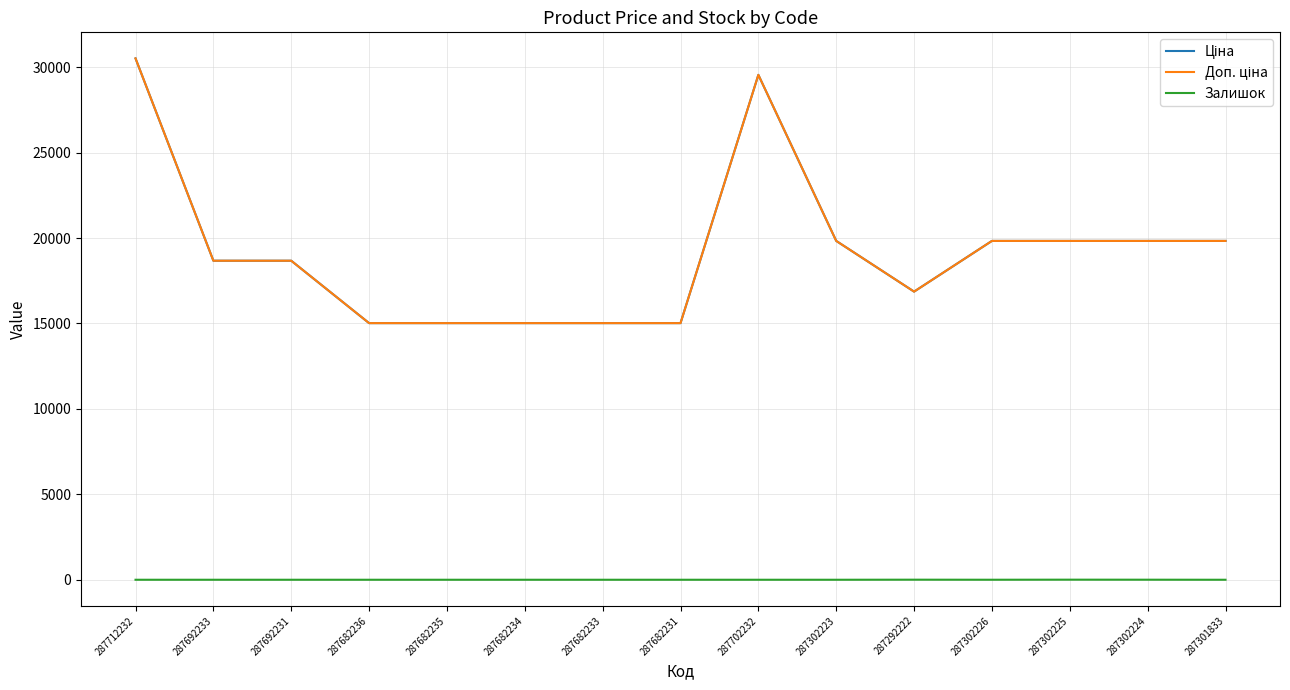

The Ціна series shows 8325.1 at 287692233. True or false?

False